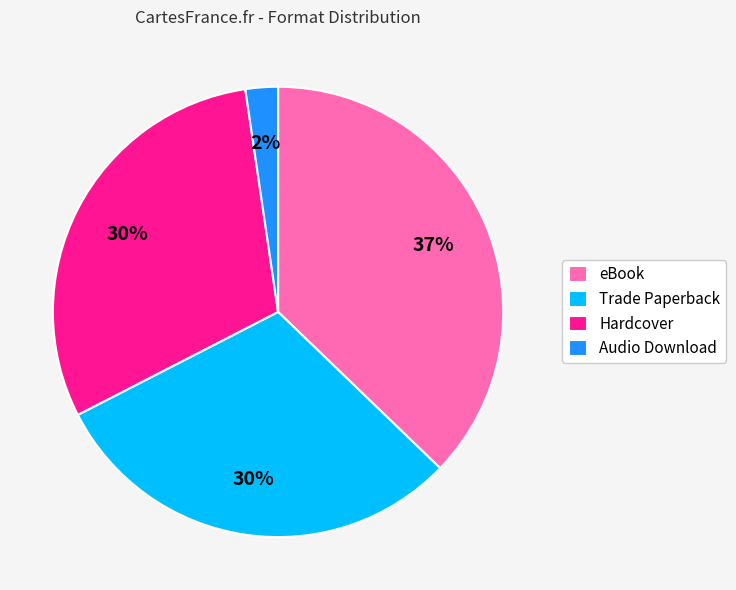

Count the number of slices in the pie.

4